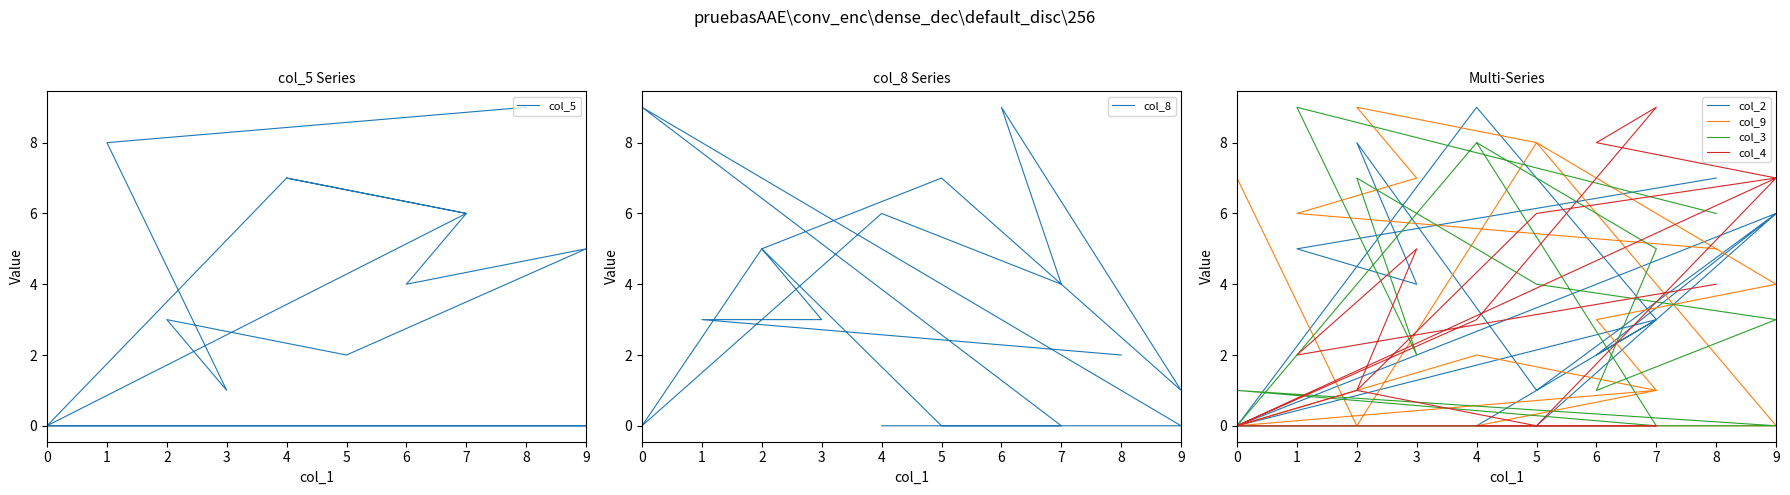

How many distinct data groups are displayed?

6